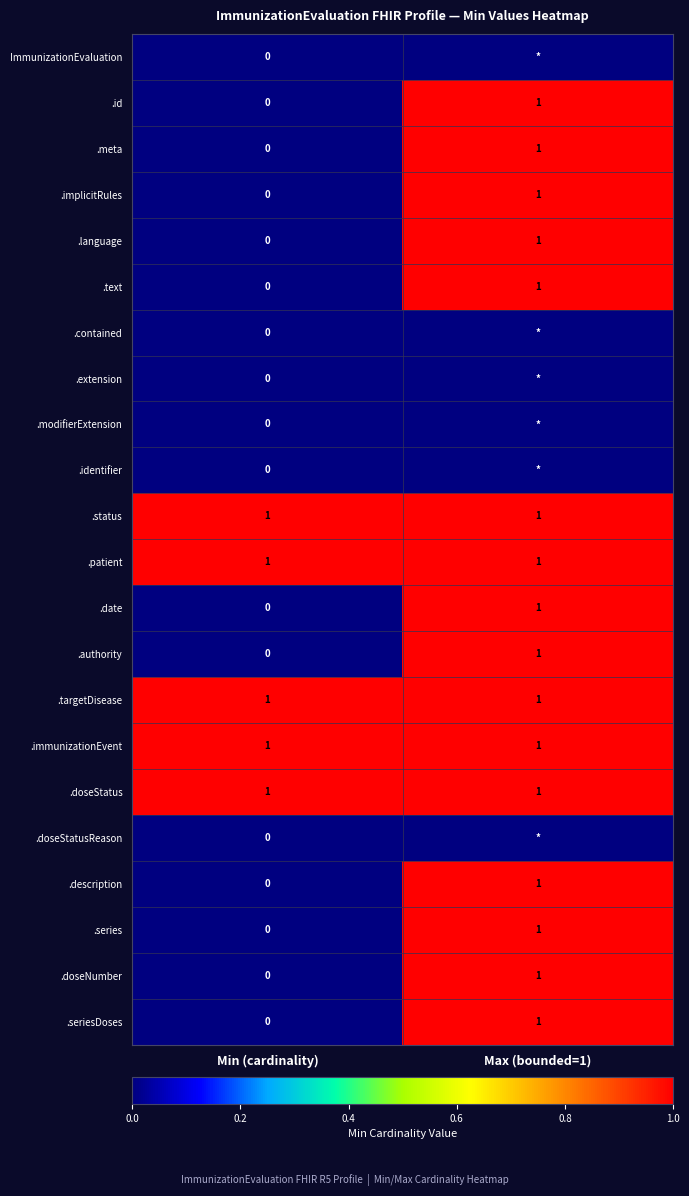

At which category is the sum across all series the highest?

Max (bounded=1)